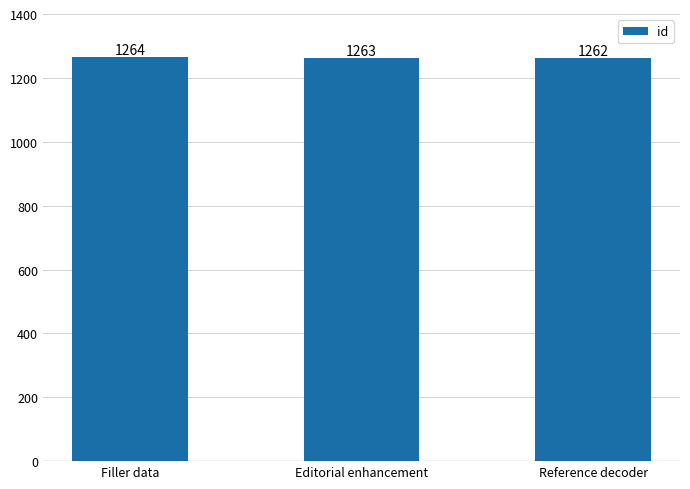

List the labels in order of value, smallest first.

Reference decoder, Editorial enhancement, Filler data